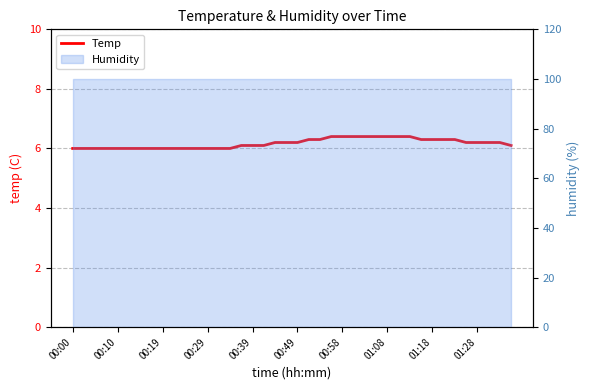

How many values are between 6 and 7?

40